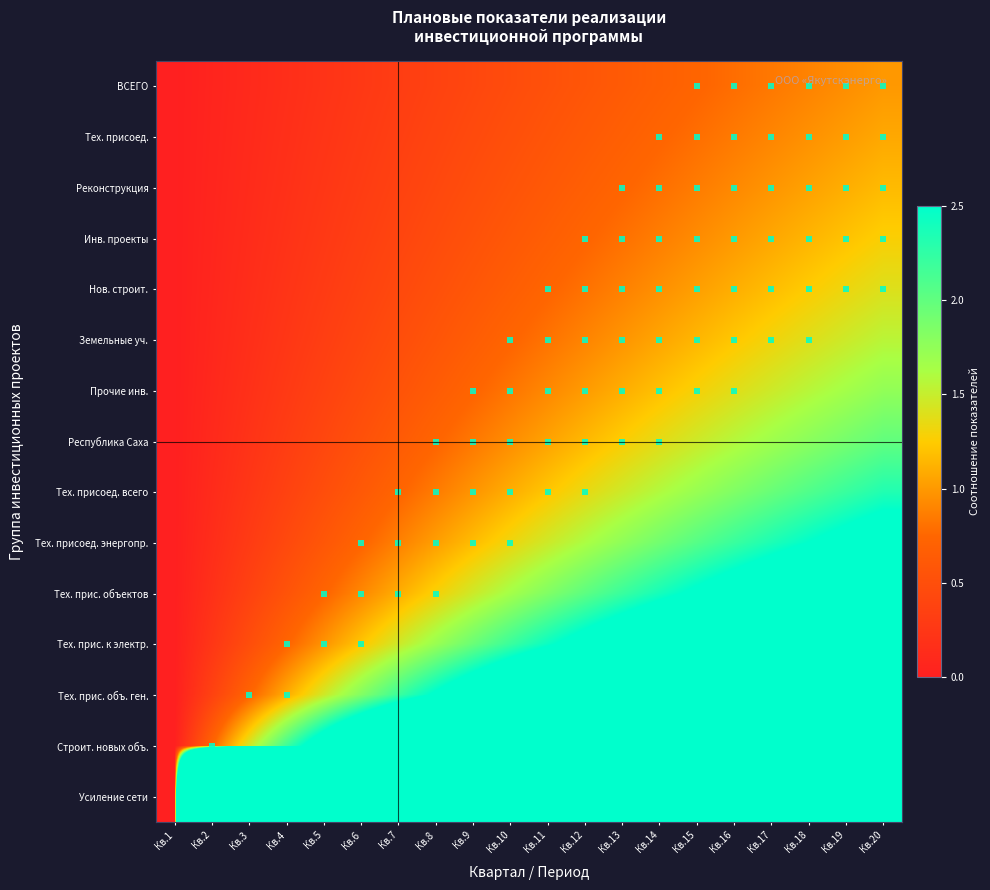

What is the total value across all series at Кв.19?

990.2